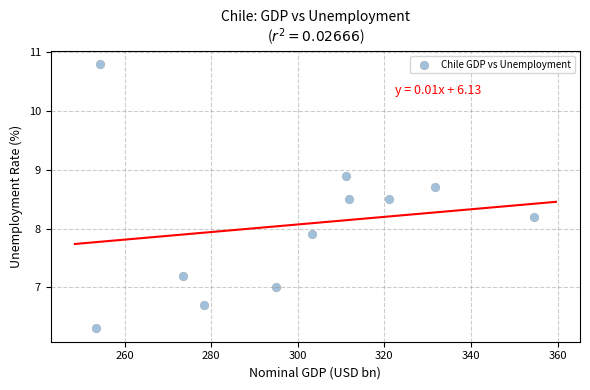

What is the average Y value?

8.1